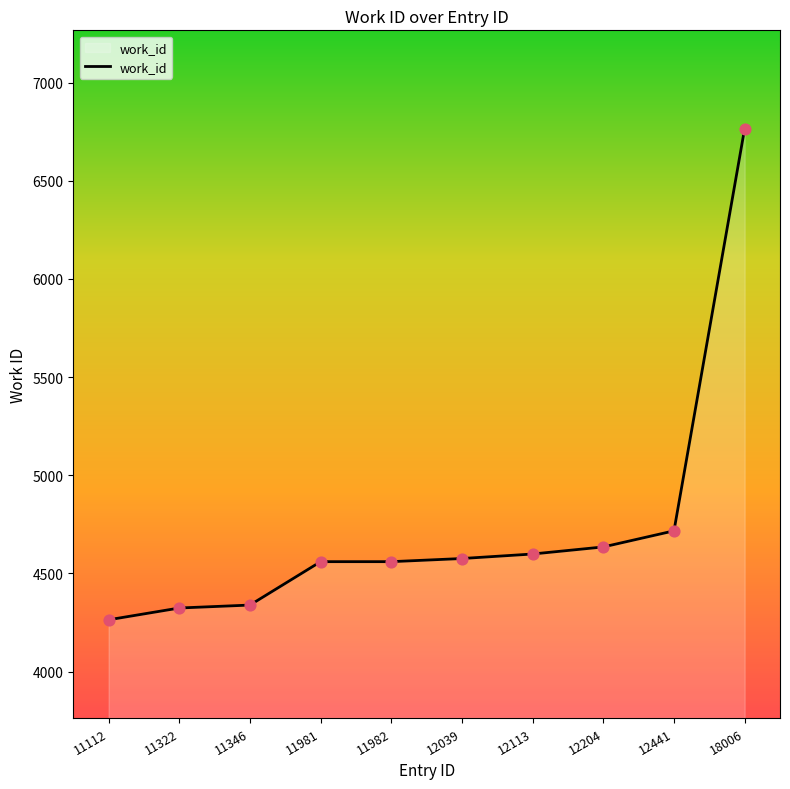

Approximately how many times larger is the value at 12204 compared to 18006?

0.7